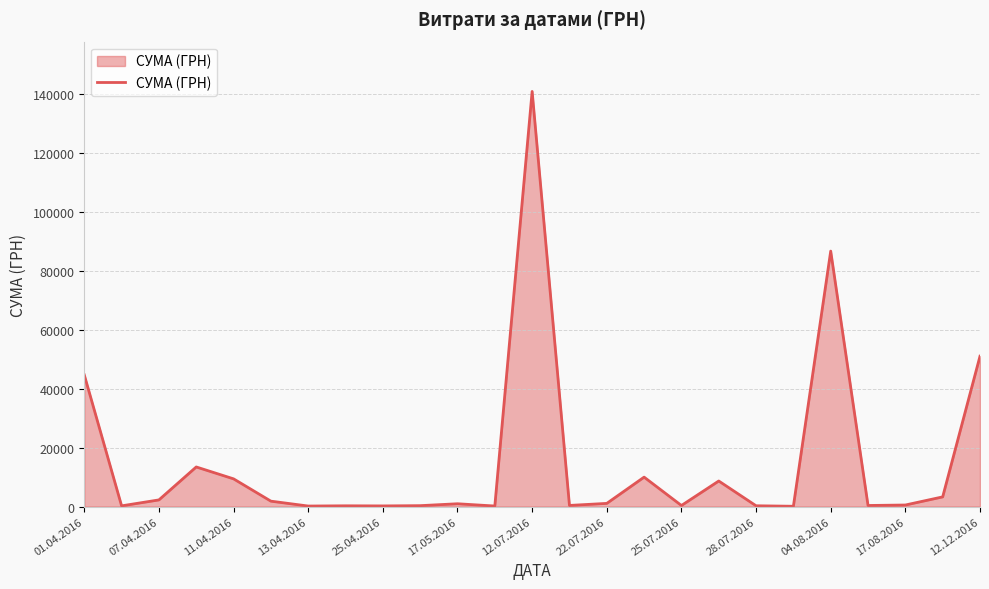

How many lines are shown in the chart?

1